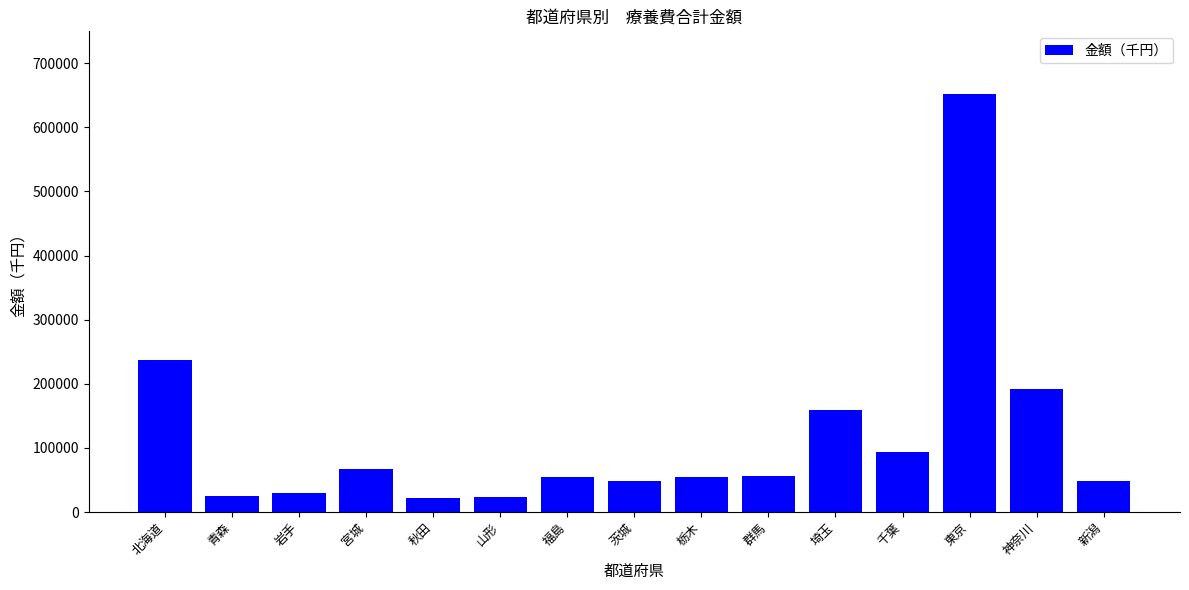

The chart shows a value of 237313.9 at 北海道. True or false?

True